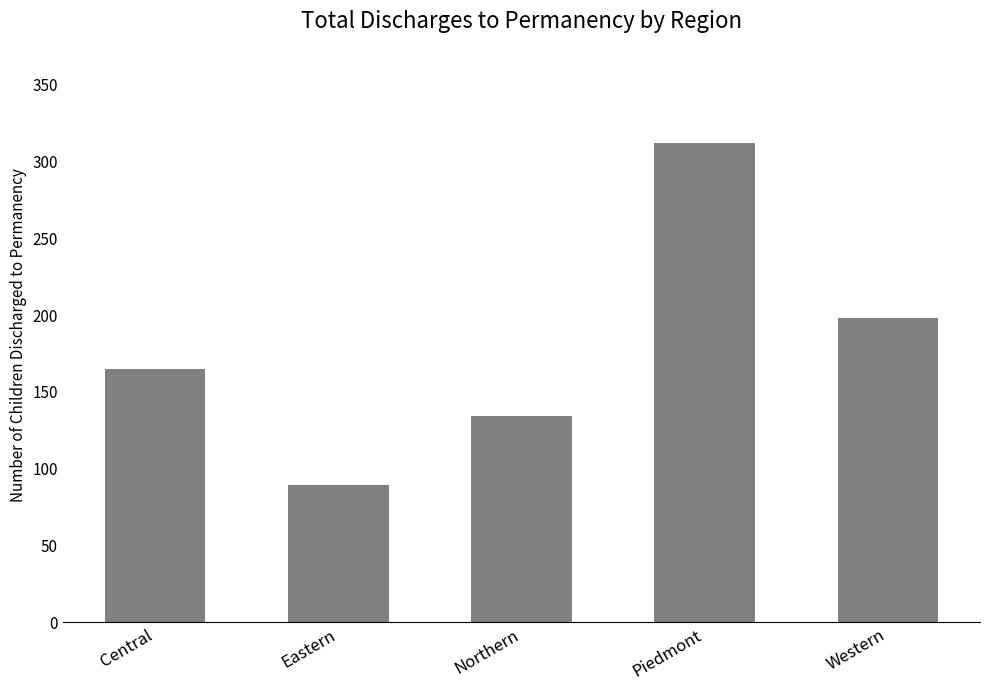

The chart shows a value of 165 at Central. True or false?

True